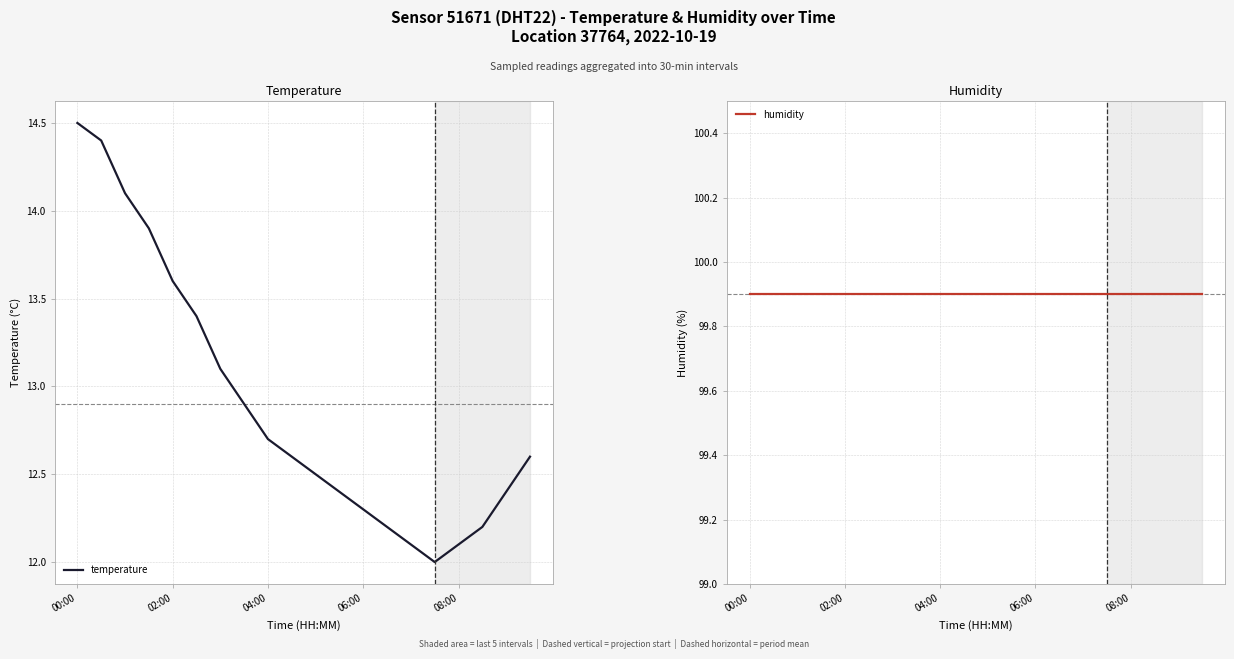

True or false: humidity and temperature intersect in this chart.

False